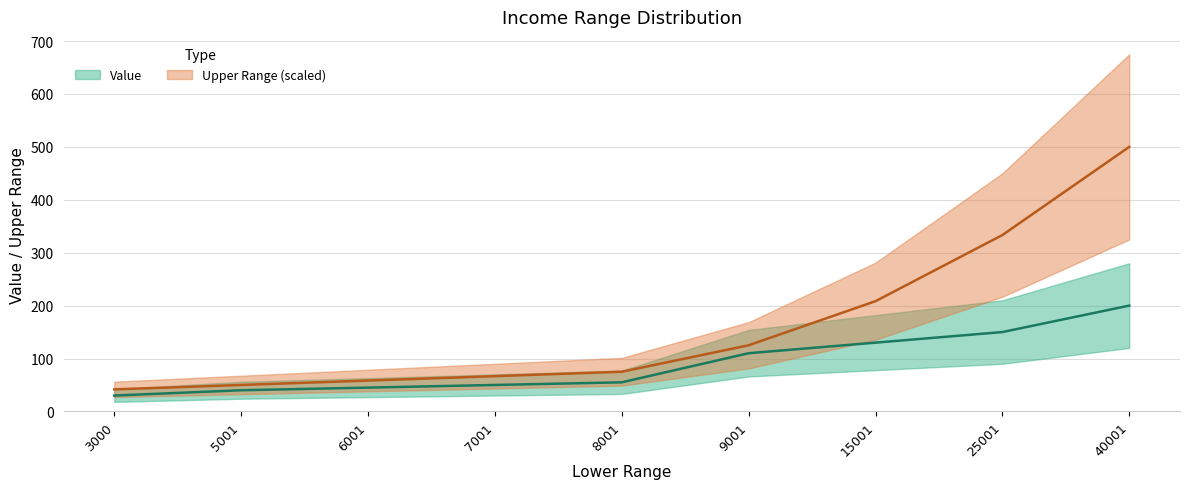

Rank the categories by Upper Range value from highest to lowest.

40001, 25001, 15001, 9001, 8001, 7001, 6001, 5001, 3000